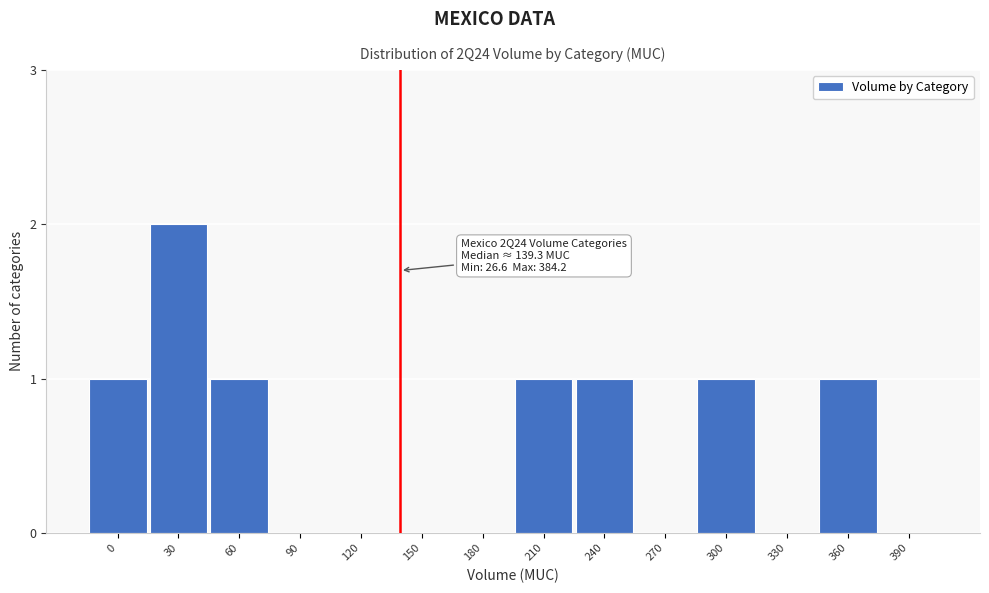

Reading left to right, transcribe all the data shown in this chart.

0=1	30=2	60=1	90=0	120=0	150=0	180=0	210=1	240=1	270=0	300=1	330=0	360=1	390=0